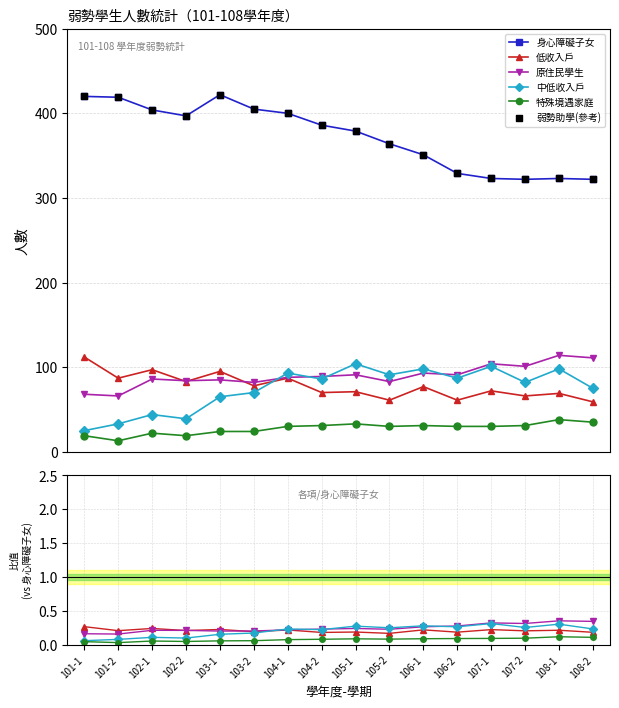

Which series contains the lowest Y value?

特殊境遇家庭